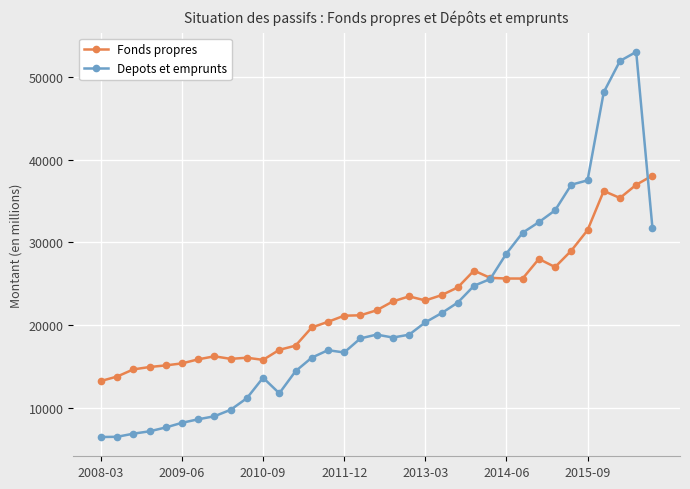

What is the value of the Fonds propres point at the 25th from the left?

25720.0